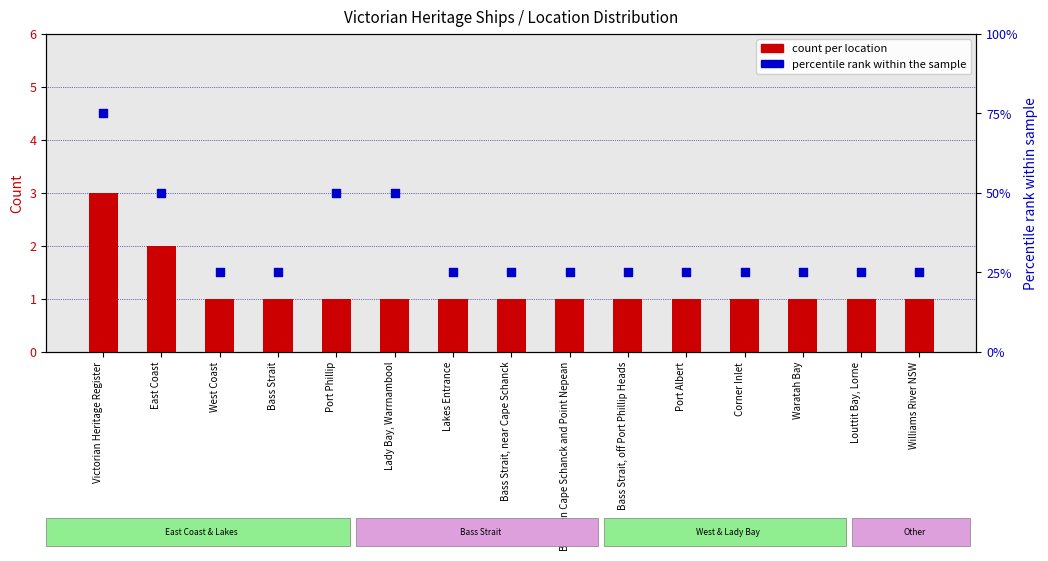

At how many categories does at least one series exceed 23?

15